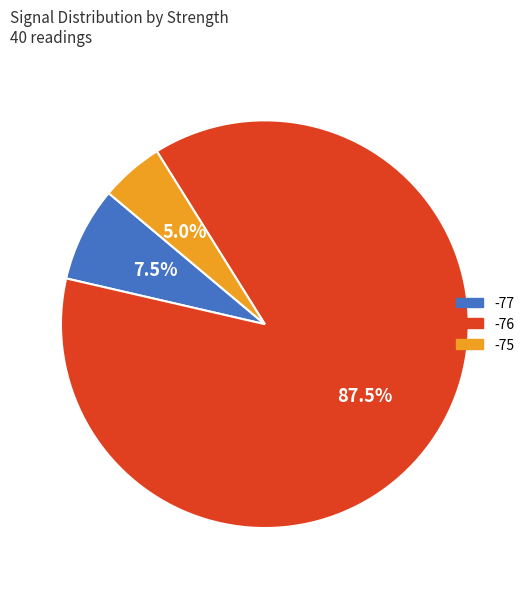

How many segments does this pie chart have?

3